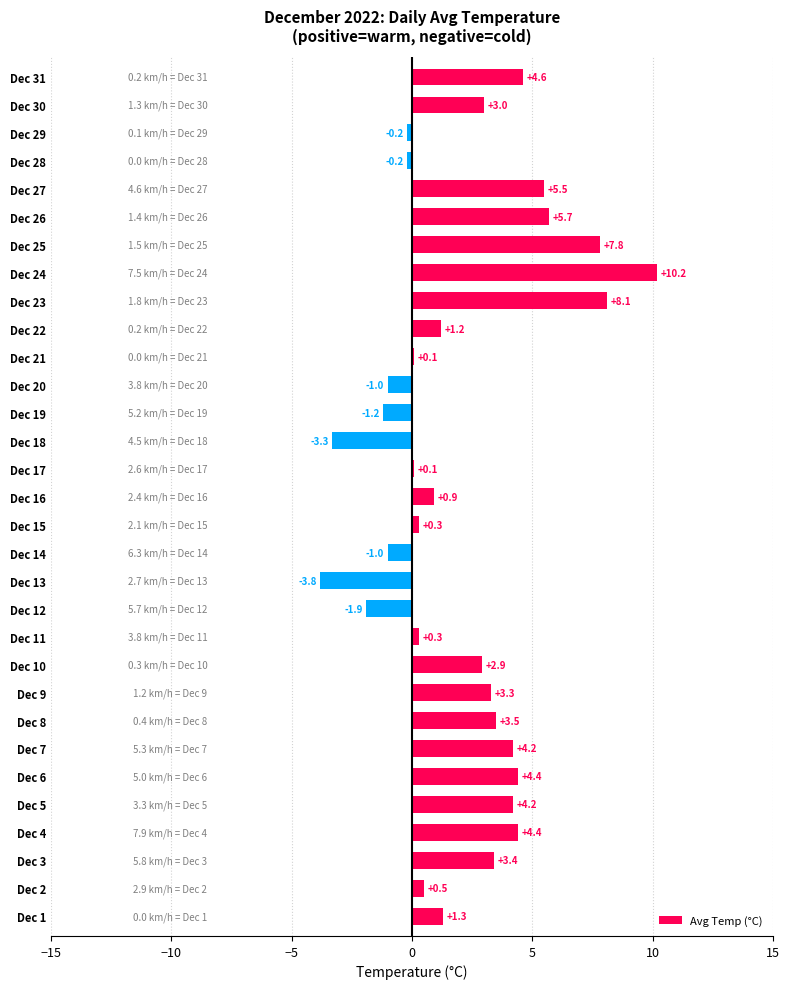

How many data points are less than 1?

14